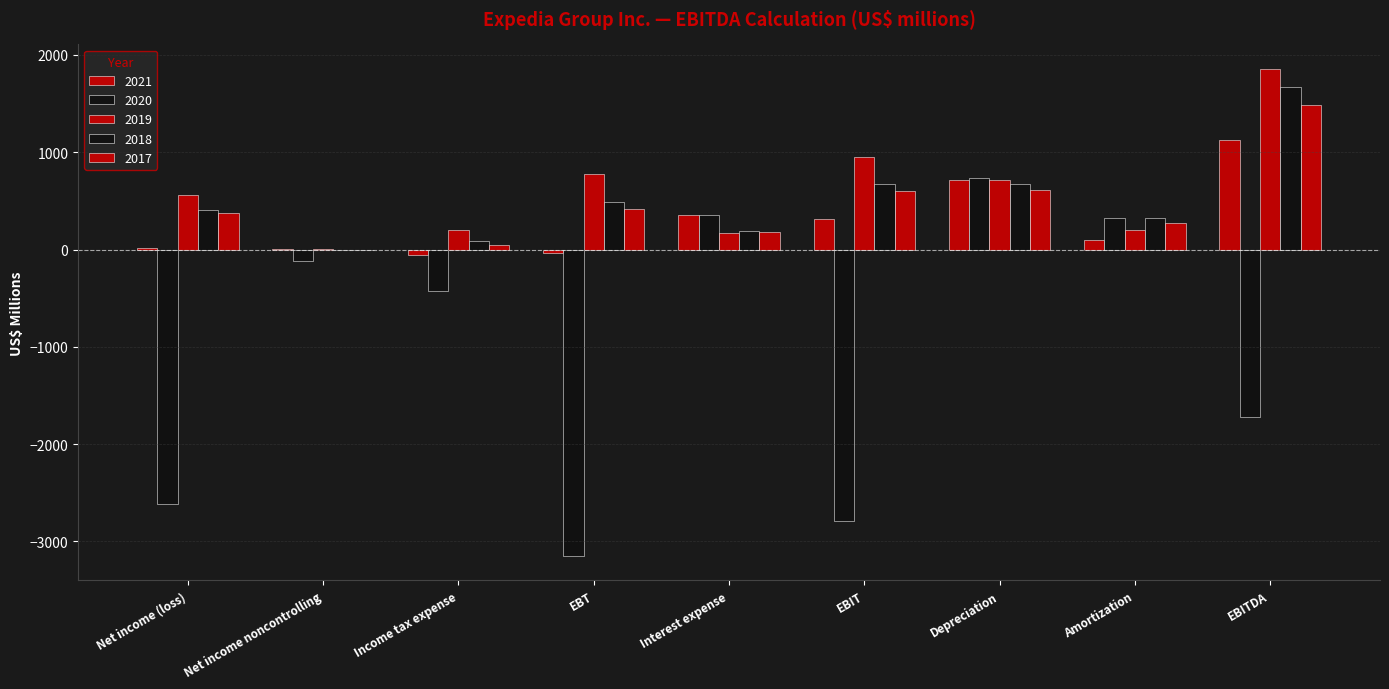

How many groups of bars are there?

9